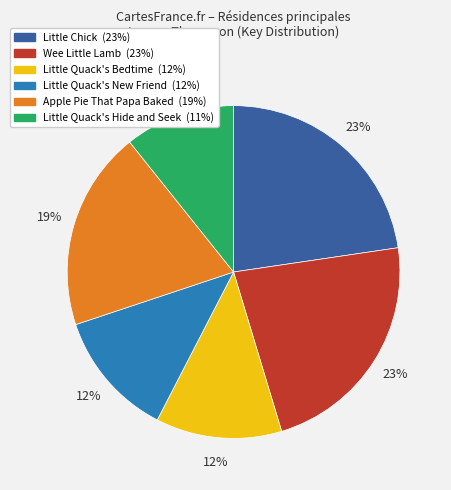

Count the number of slices in the pie.

6